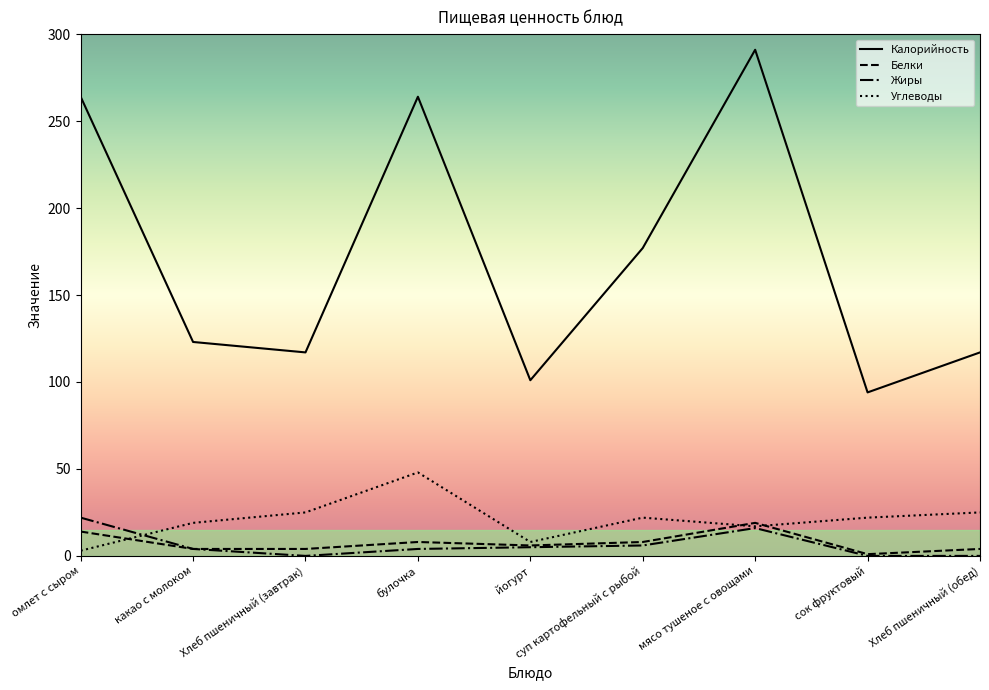

The Калорийность series shows 94 at сок фруктовый. True or false?

True